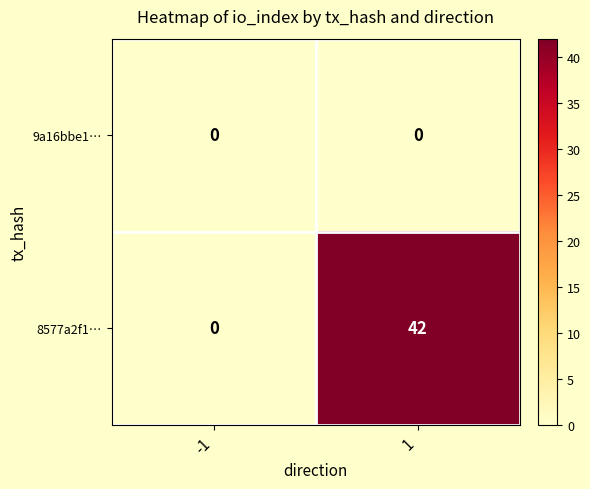

At 1, list the series in order from largest to smallest.

8577a2f1…, 9a16bbe1…